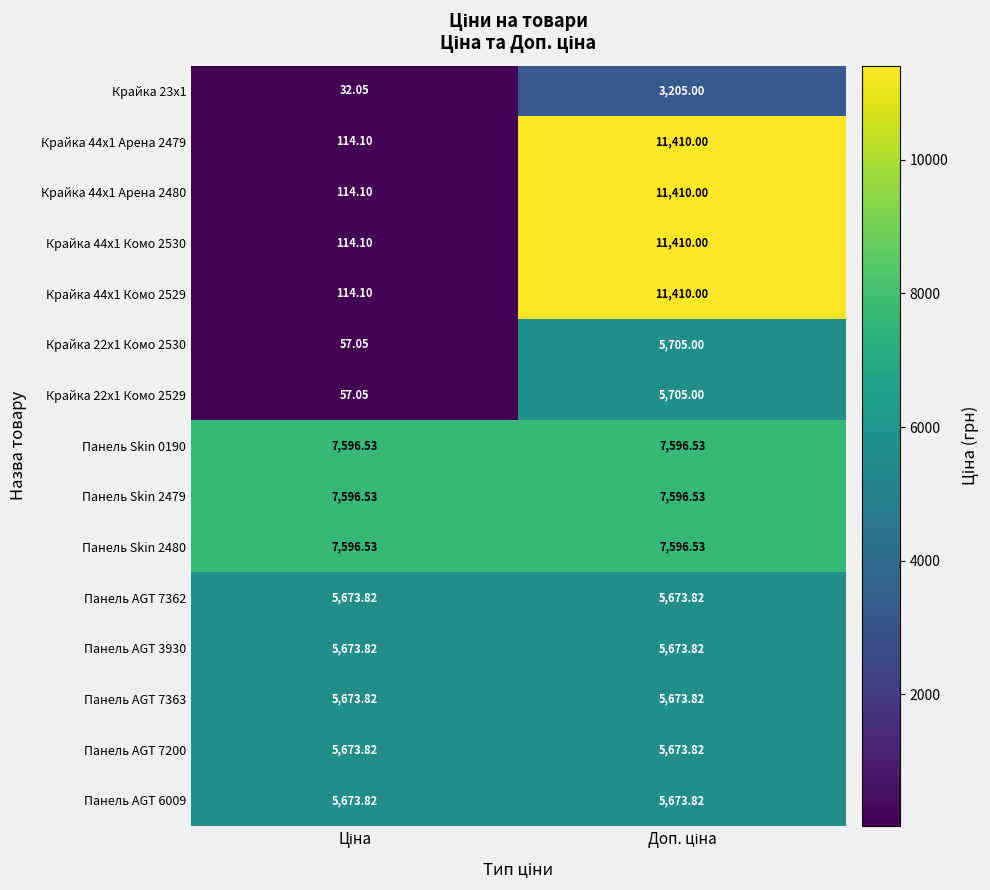

What is the smallest value displayed?

32.0